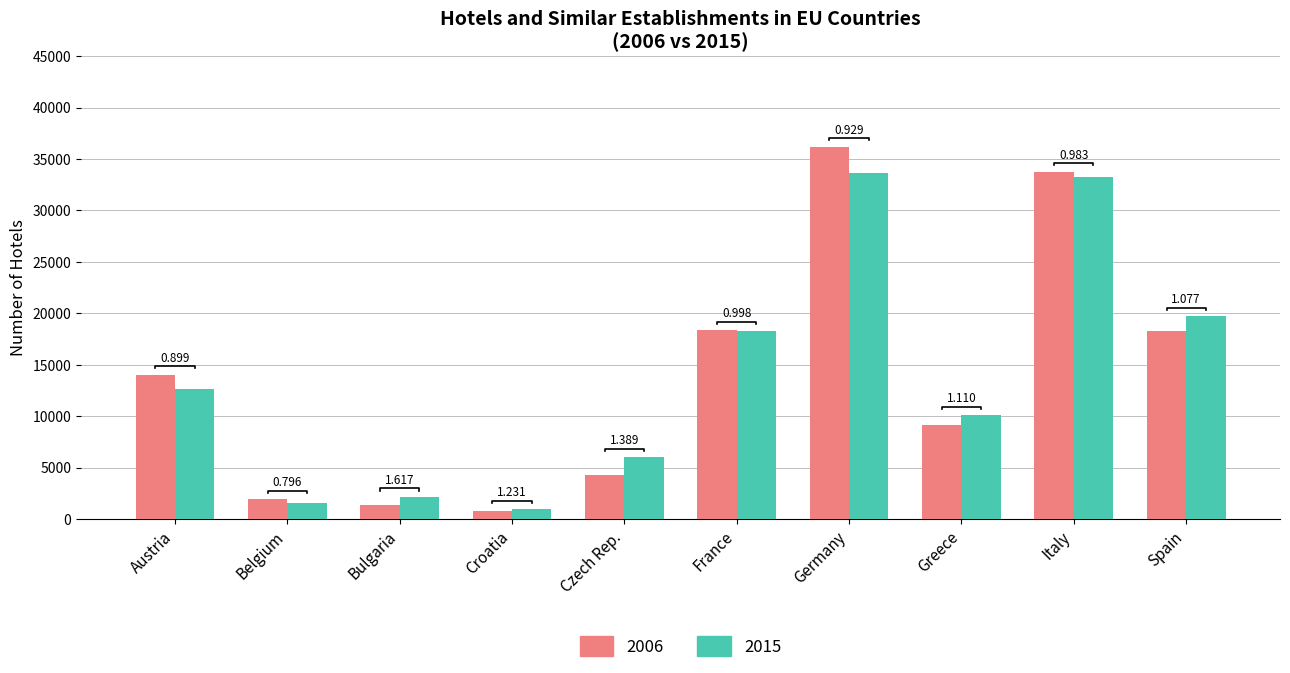

What is the difference between the maximum and minimum values in the 2006 series?

35439